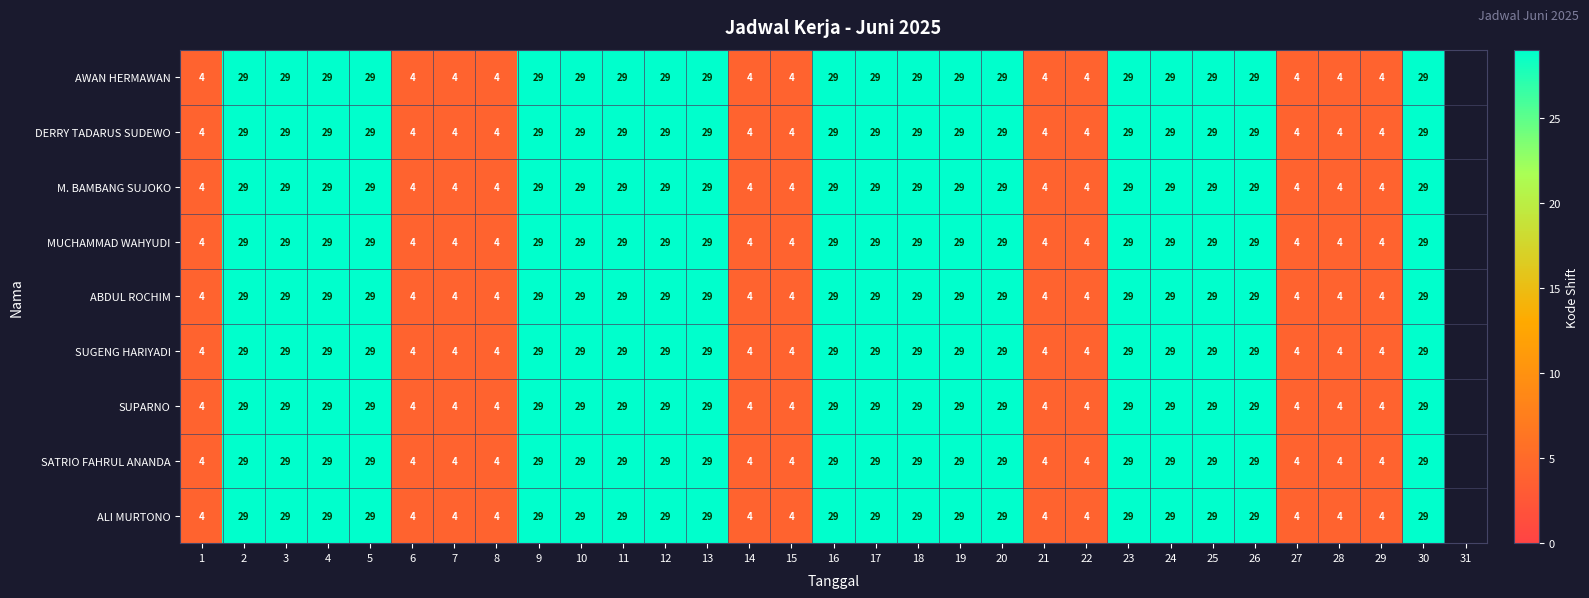

The AWAN HERMAWAN series shows 16 at 10. True or false?

False